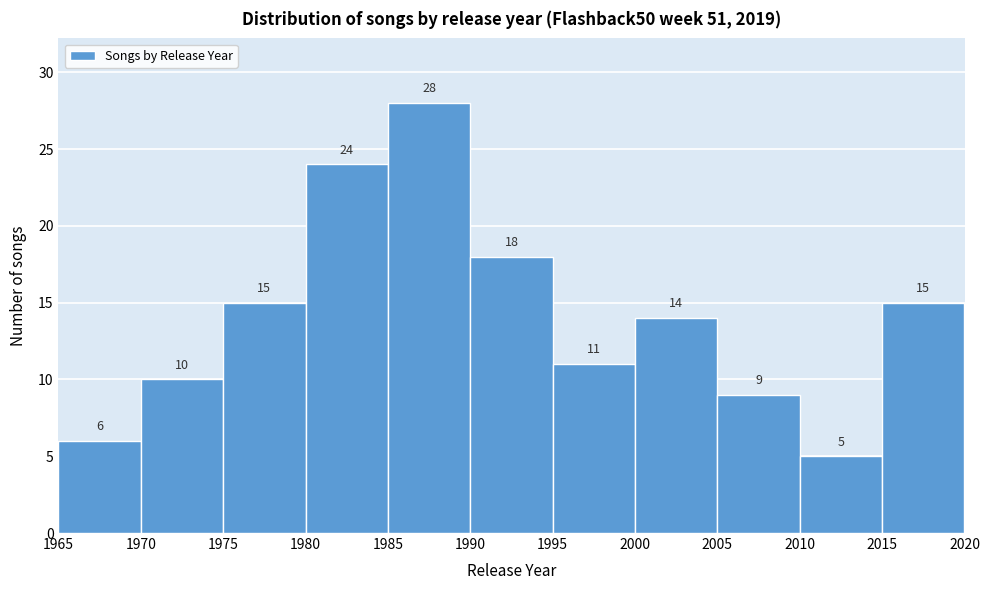

Reading left to right, list every bar in this chart as the range it spans on the x-axis followed by its height.

1965 to 1970: 6
1970 to 1975: 10
1975 to 1980: 15
1980 to 1985: 24
1985 to 1990: 28
1990 to 1995: 18
1995 to 2000: 11
2000 to 2005: 14
2005 to 2010: 9
2010 to 2015: 5
2015 to 2020: 15